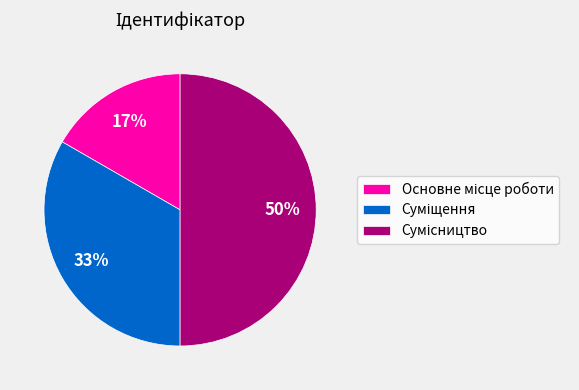

To the nearest percent, what is the difference between the largest and smallest slice percentages?

33%